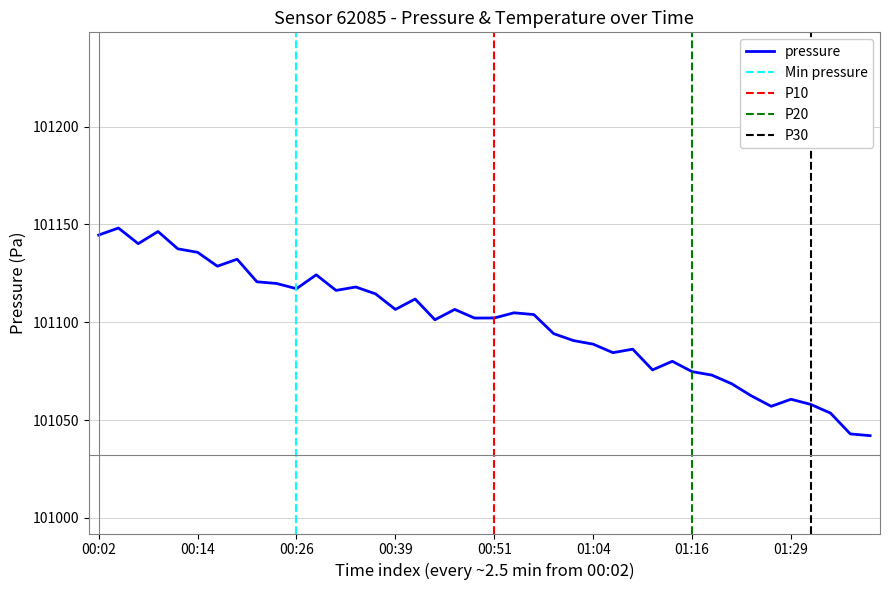

How many series are shown in this chart?

1